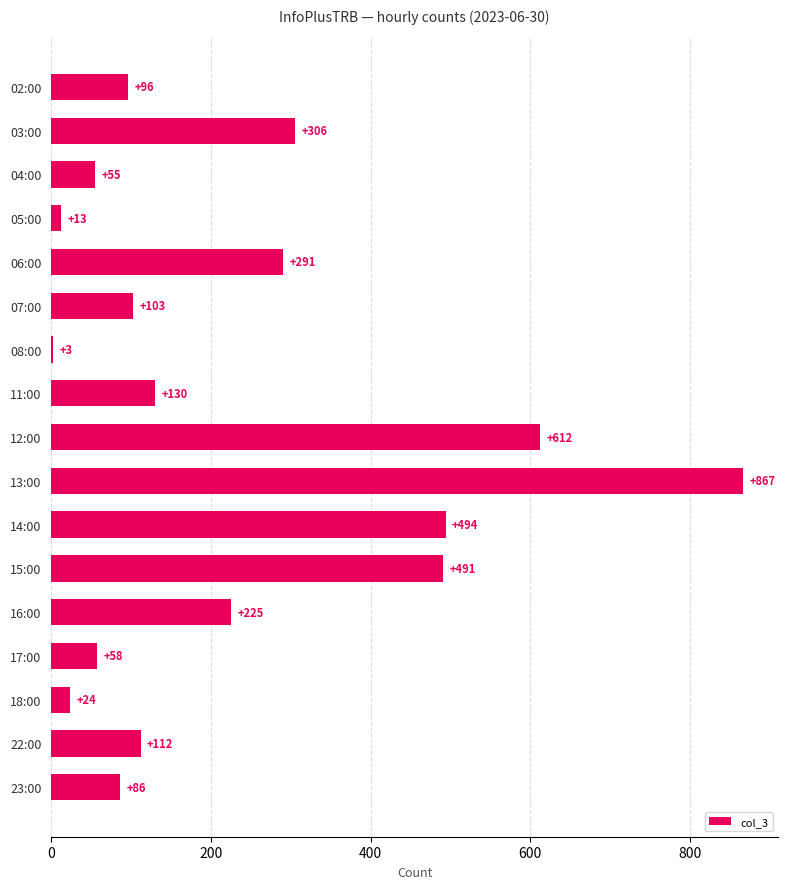

Which category has the highest value across all series?

13:00